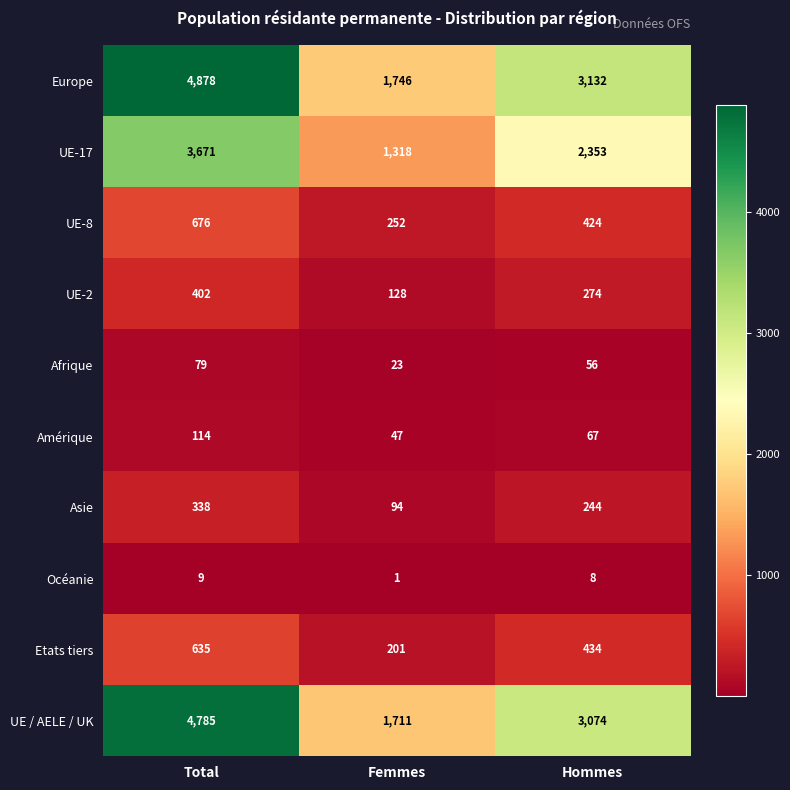

Rank the series at Total from lowest to highest value.

Océanie, Afrique, Amérique, Asie, UE-2, Etats tiers, UE-8, UE-17, UE / AELE / UK, Europe